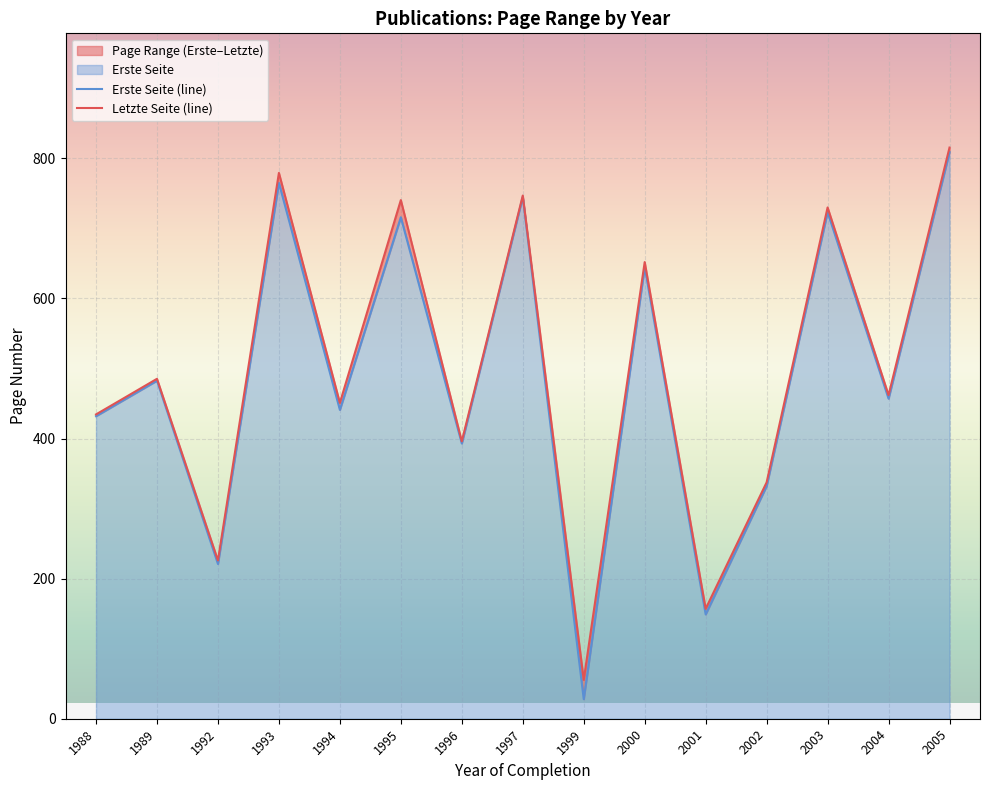

Is it true that Erste Seite (line) equals 298.6 at 2005?

False